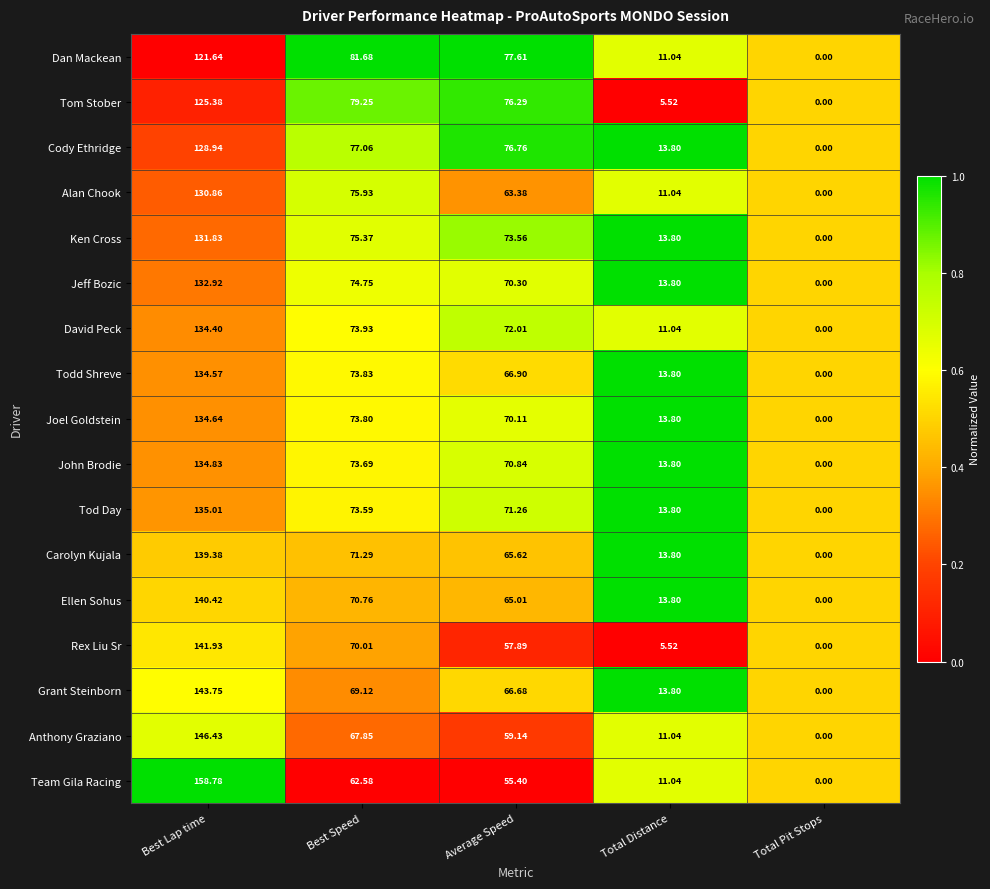

List the series in order of their peak value, highest first.

Team Gila Racing, Anthony Graziano, Grant Steinborn, Rex Liu Sr, Ellen Sohus, Carolyn Kujala, Tod Day, John Brodie, Joel Goldstein, Todd Shreve, David Peck, Jeff Bozic, Ken Cross, Alan Chook, Cody Ethridge, Tom Stober, Dan Mackean